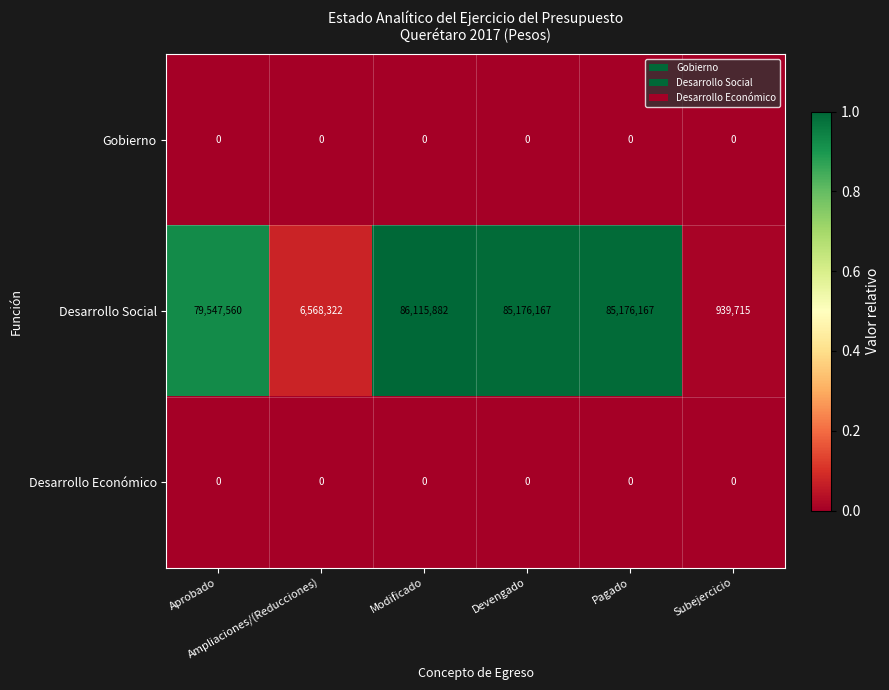

Between Ampliaciones/(Reducciones) and Pagado, which series saw the biggest shift?

Desarrollo Social